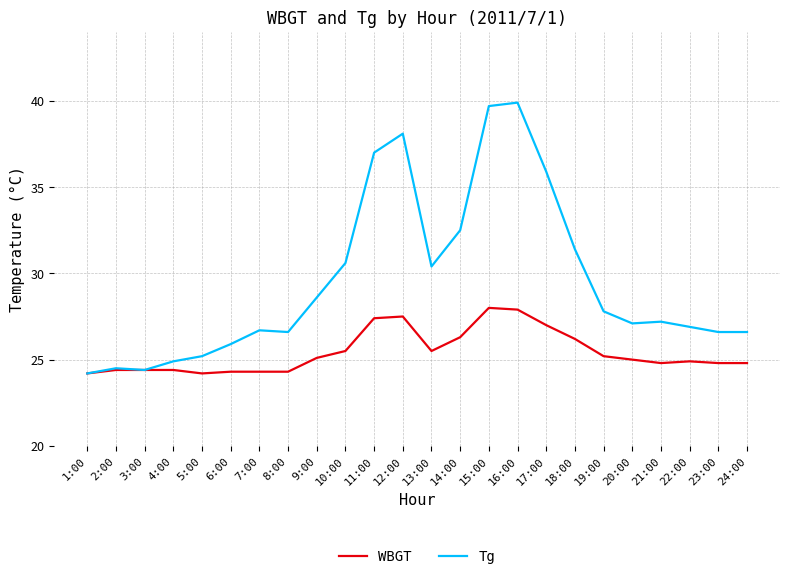

Reading right to left, list all the values displayed in this chart.

WBGT: 24.8	24.8	24.9	24.8	25.0	25.2	26.2	27.0	27.9	28.0	26.3	25.5	27.5	27.4	25.5	25.1	24.3	24.3	24.3	24.2	24.4	24.4	24.4	24.2
Tg: 26.6	26.6	26.9	27.2	27.1	27.8	31.4	35.9	39.9	39.7	32.5	30.4	38.1	37.0	30.6	28.6	26.6	26.7	25.9	25.2	24.9	24.4	24.5	24.2